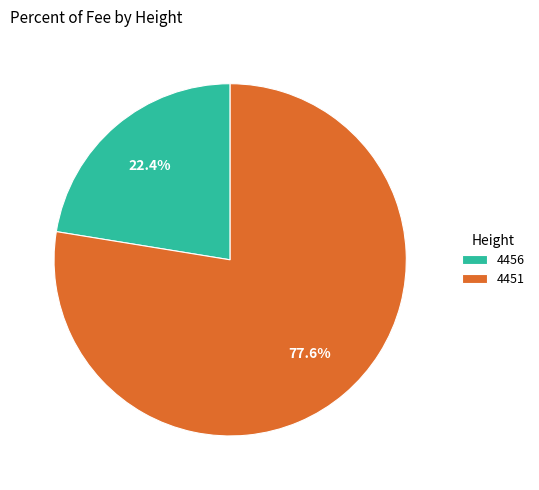

Does 4456 account for over 50% of the chart?

No